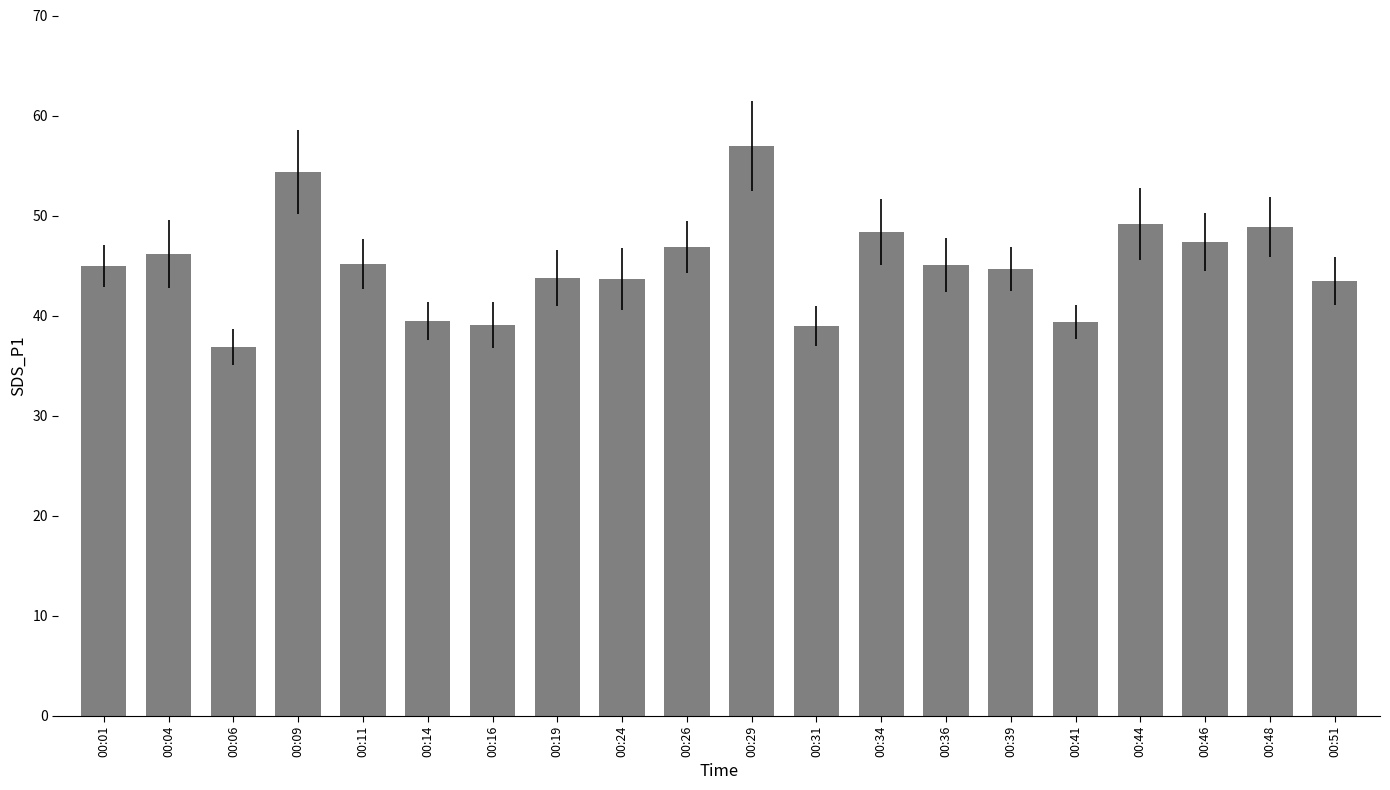

What is the value of the 16th bar from the left?

39.4